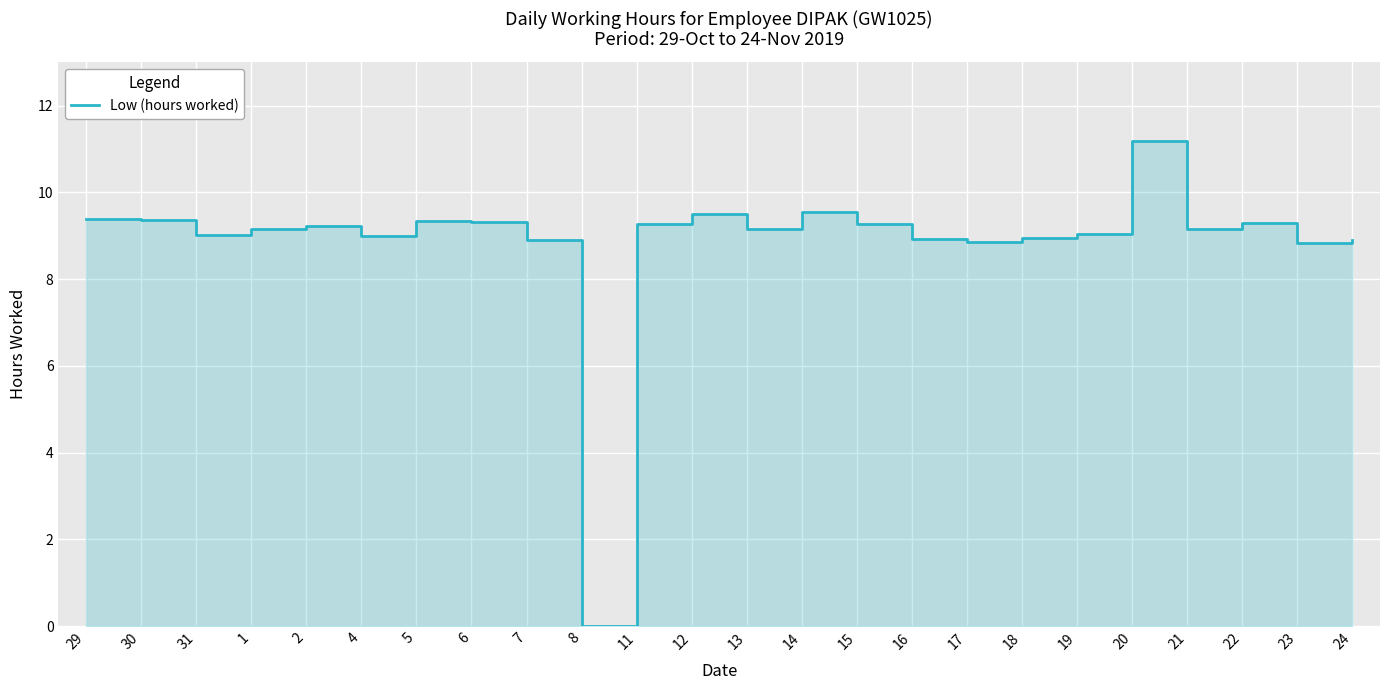

List the labels in order of value, largest first.

20, 14, 12, 29, 30, 5, 6, 22, 11, 15, 2, 1, 13, 21, 19, 31, 4, 18, 16, 24, 7, 17, 23, 8